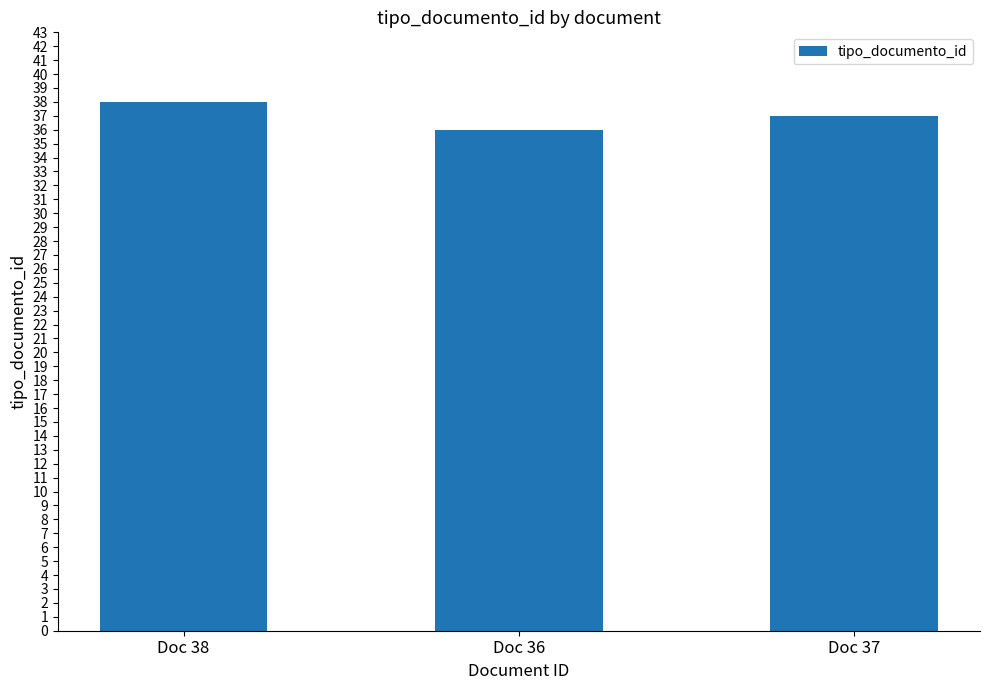

What is the change in value from Doc 38 to Doc 36?

-2